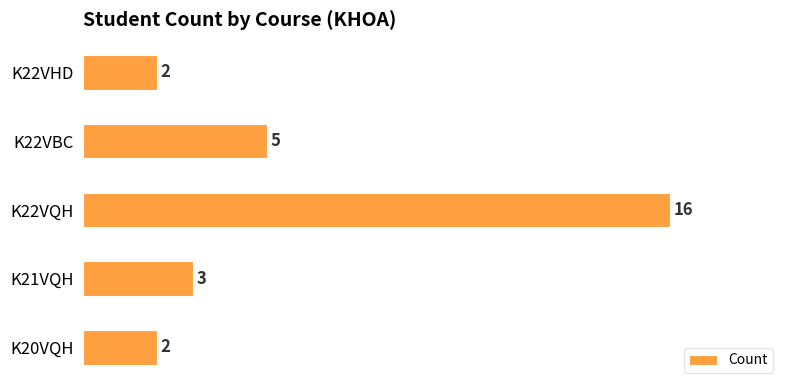

What is the smallest value displayed?

2